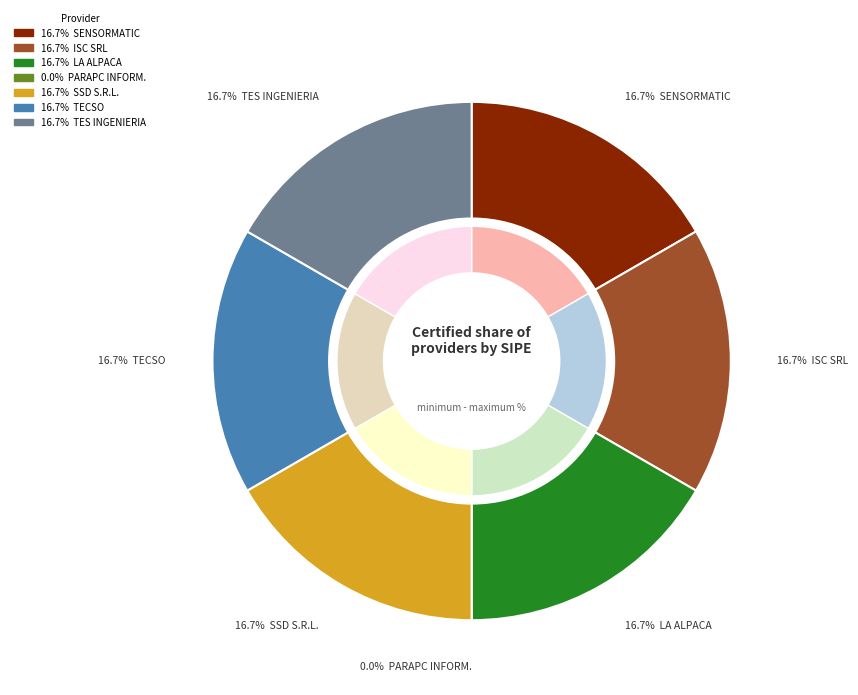

Is it true that INGENIERIA SISTEMA Y CONSULTORIA SRL is 30% of the pie?

False